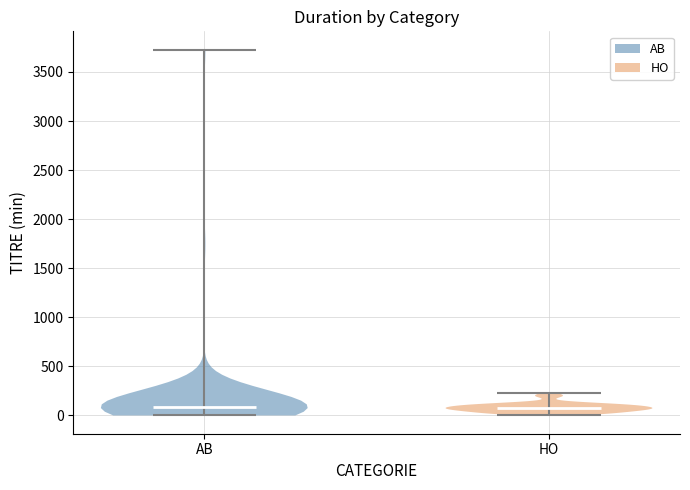

Reading left to right, read every violin against the y-axis: where its median line is, and the lowest and highest points it reaches. The values are not printed on the chart, so give them approximately, as read against the axis.

AB: median line 100, lowest point 0, highest point 3750
HO: median line 50, lowest point 0, highest point 250